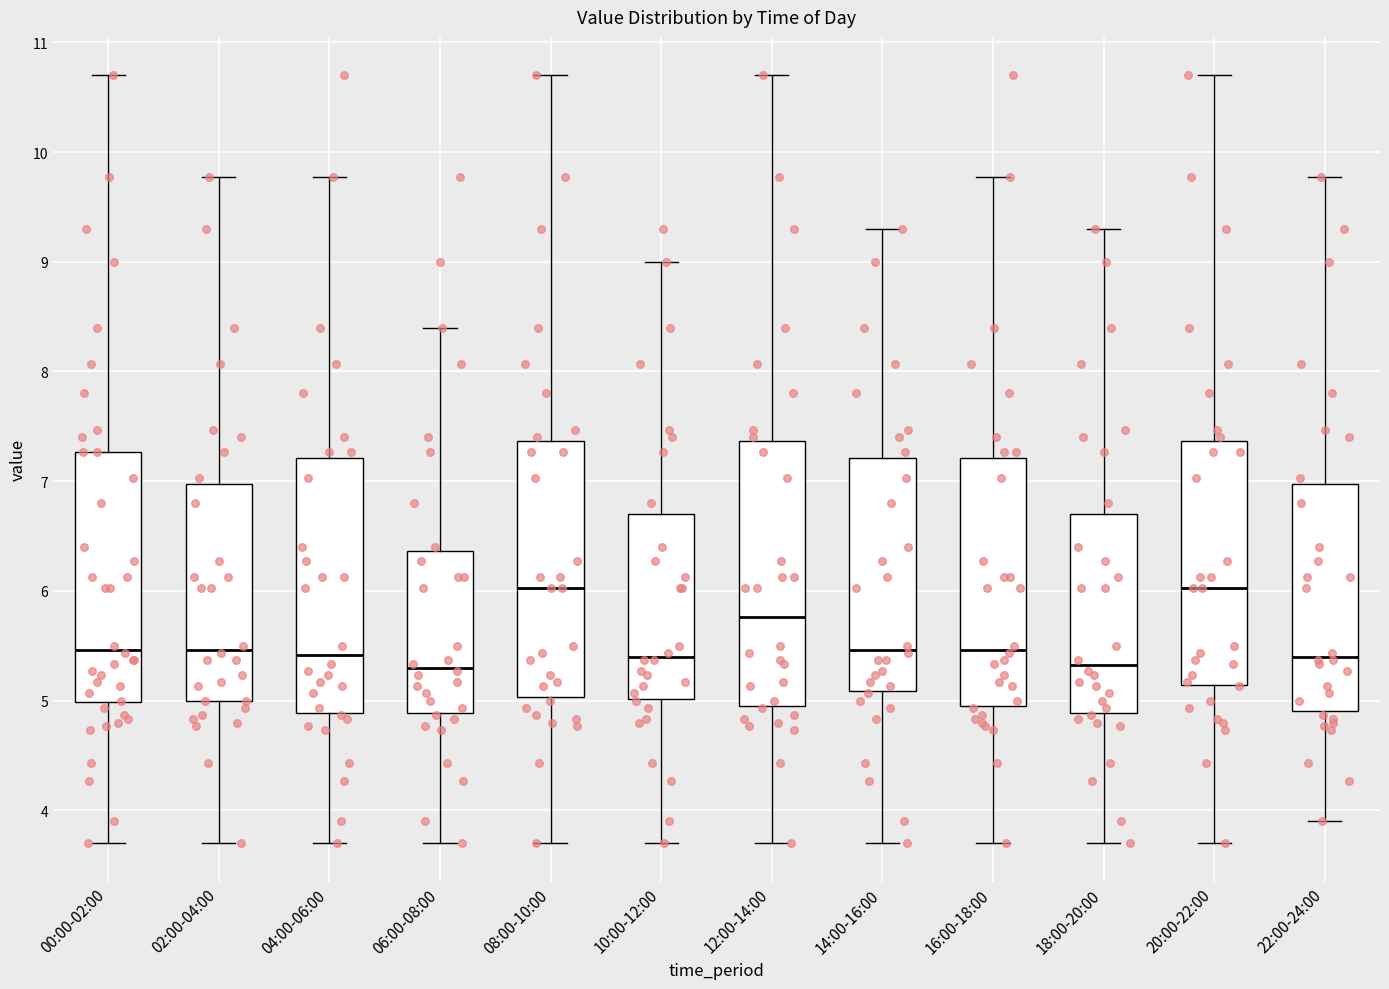

Where does the upper whisker of the box for 22:00-24:00 end on the y-axis? The values are not printed on the chart, so give them approximately, as read against the axis.

9.8